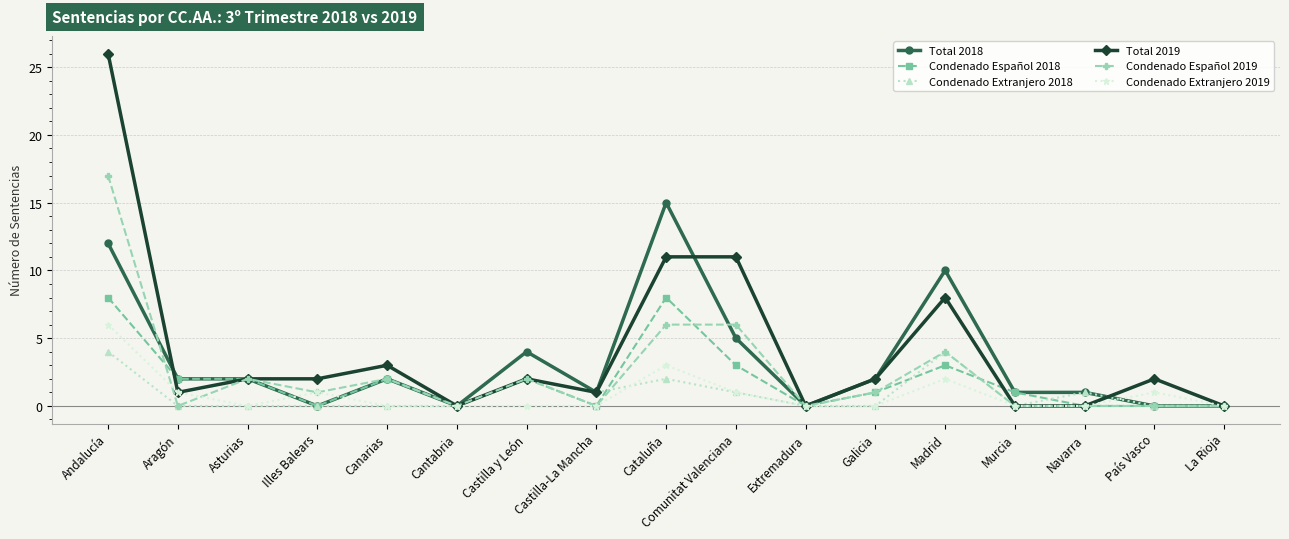

Count the number of data series in this chart.

6